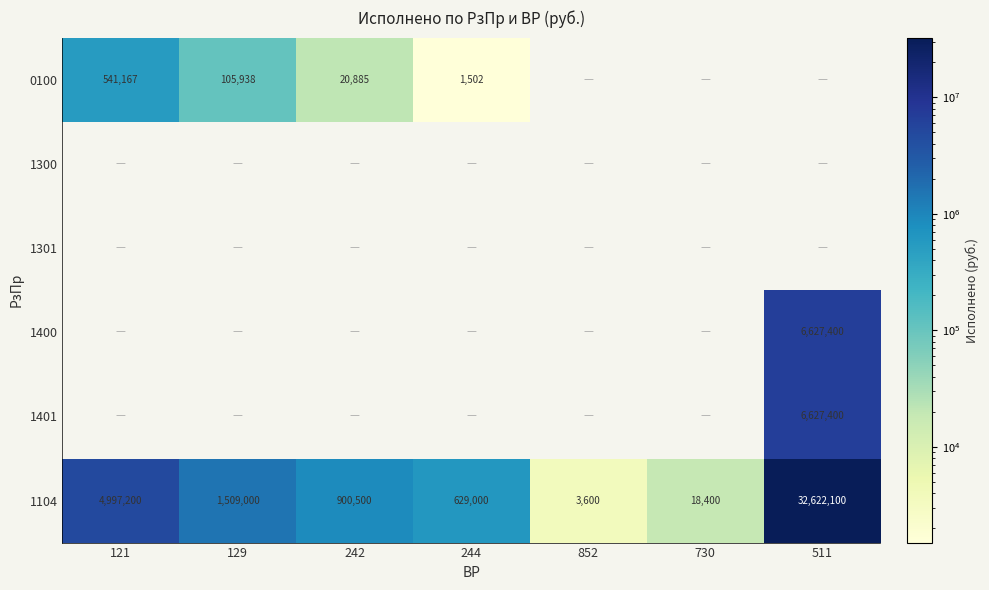

At which label does 1104 first exceed 900500?

121